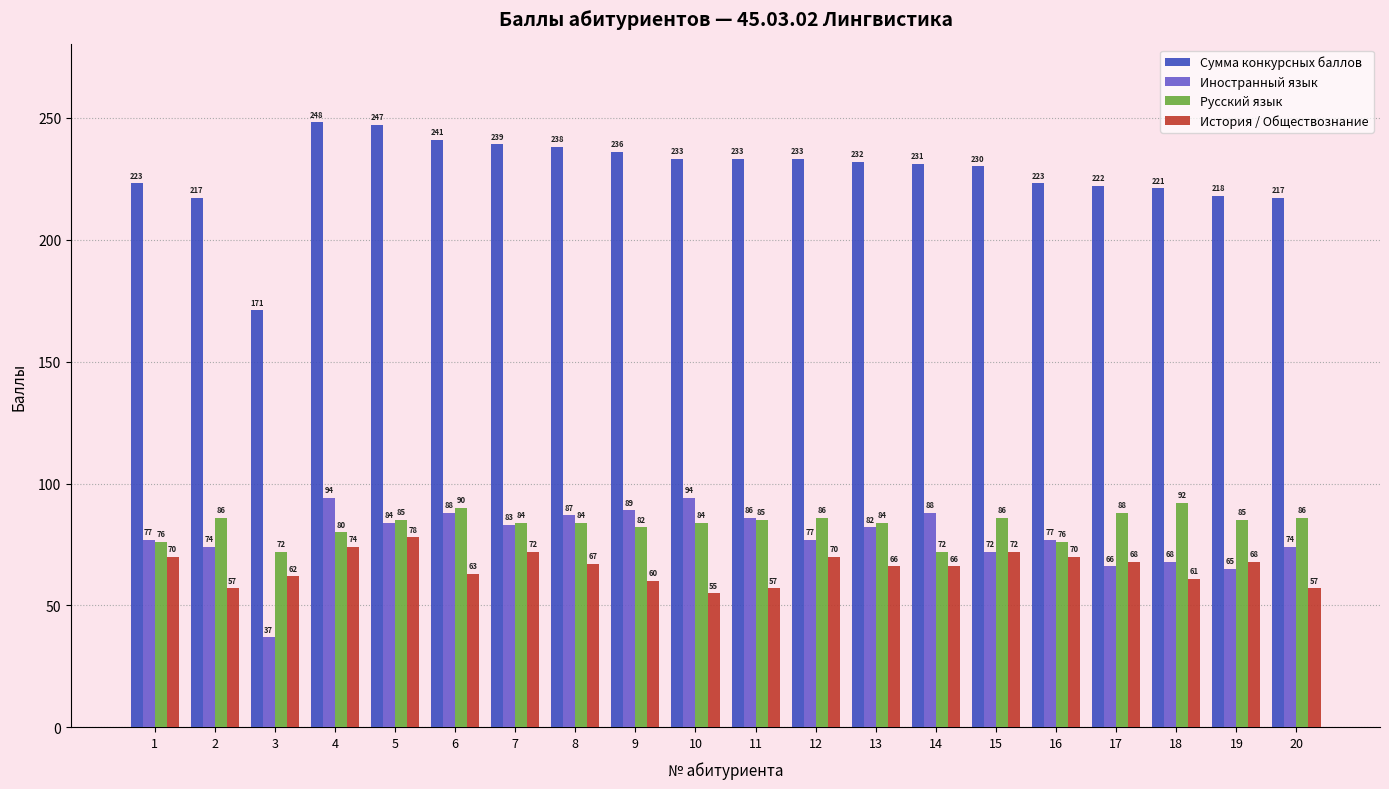

How many bars are there in each group?

4